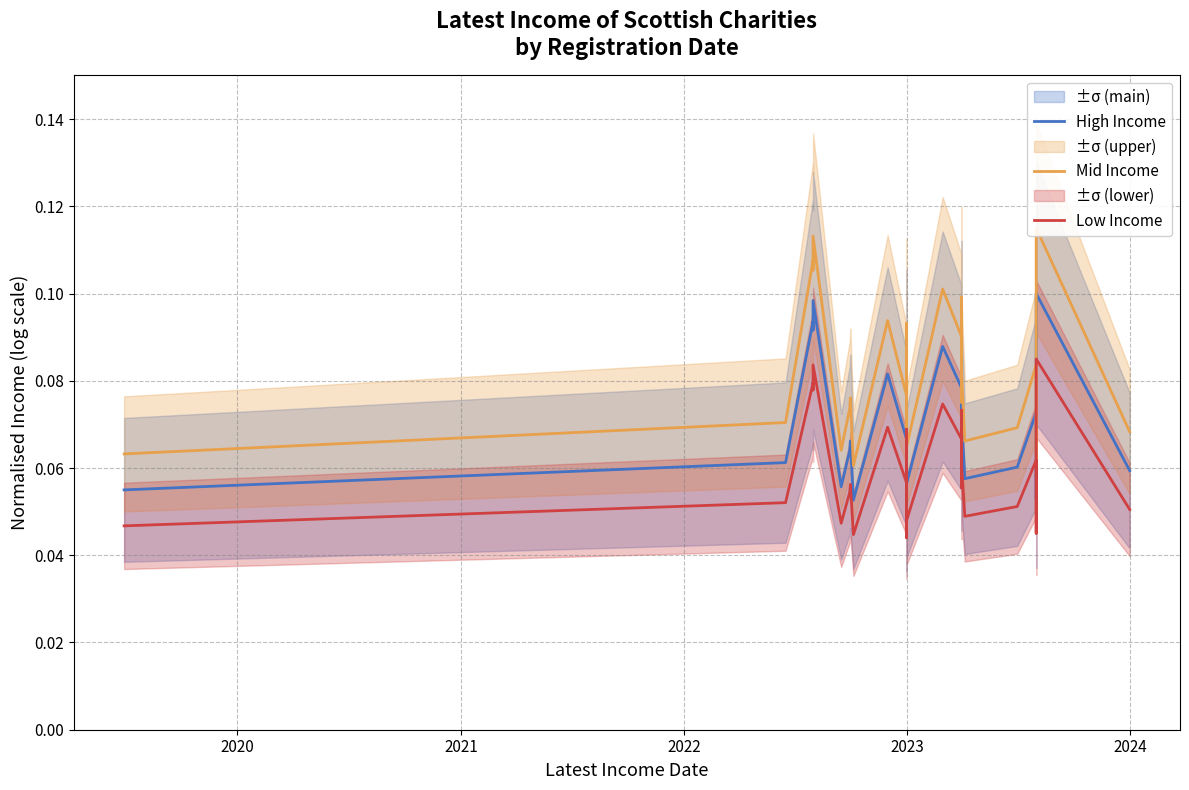

Which series has the largest range (max minus min)?

Mid Income